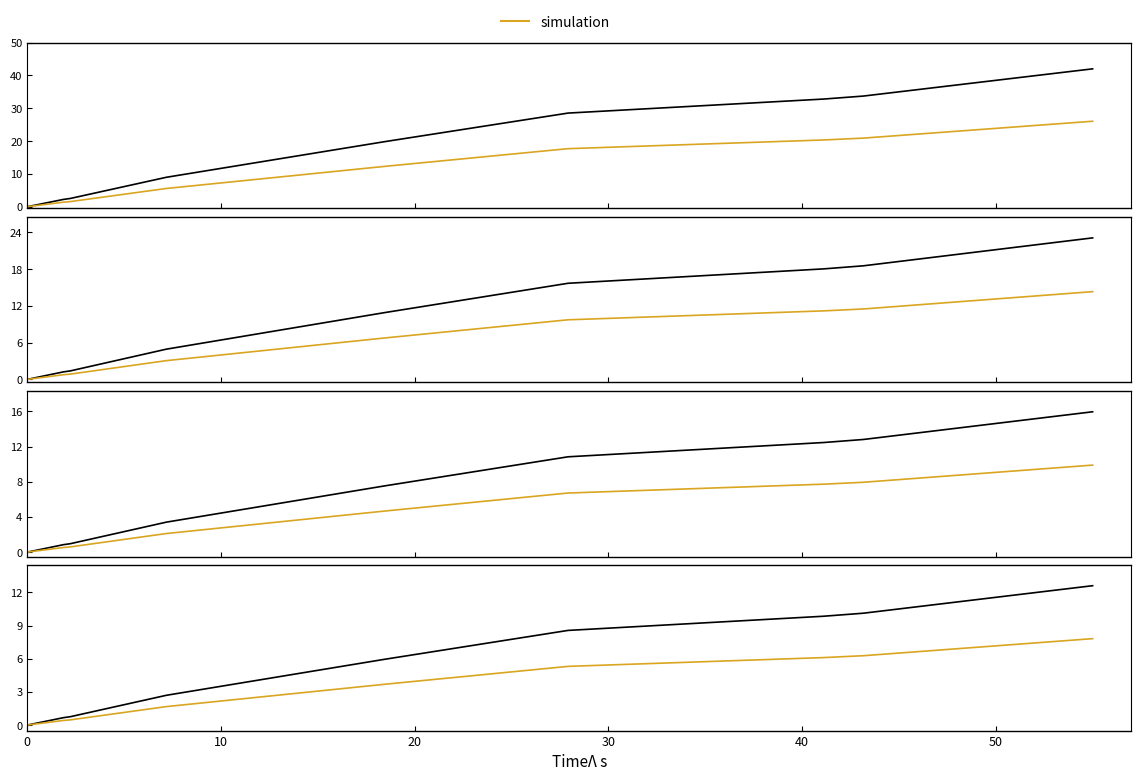

List the series in order of their peak value, lowest first.

simulation, measurement